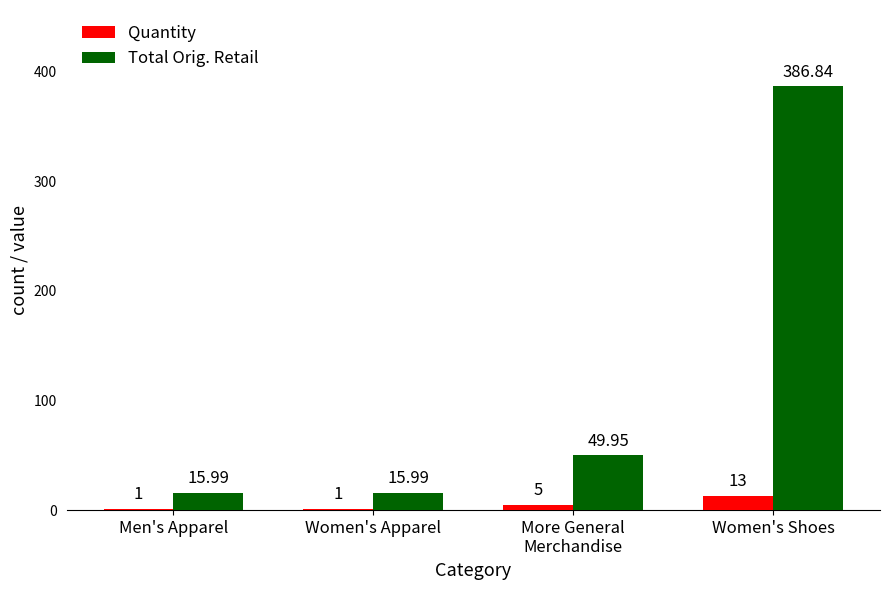

At which category does the chart reach its peak across all series?

Women's Shoes